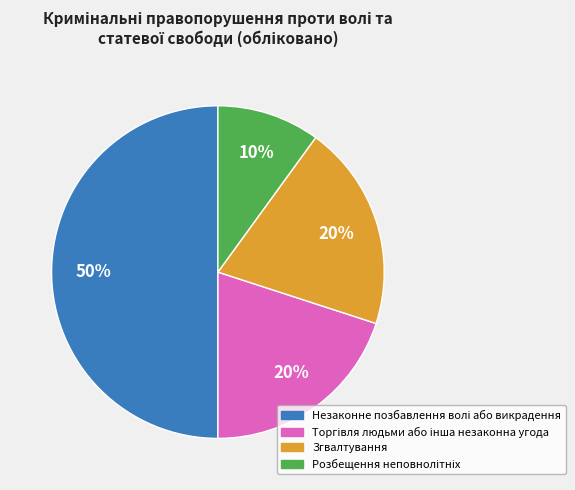

How many segments does this pie chart have?

4